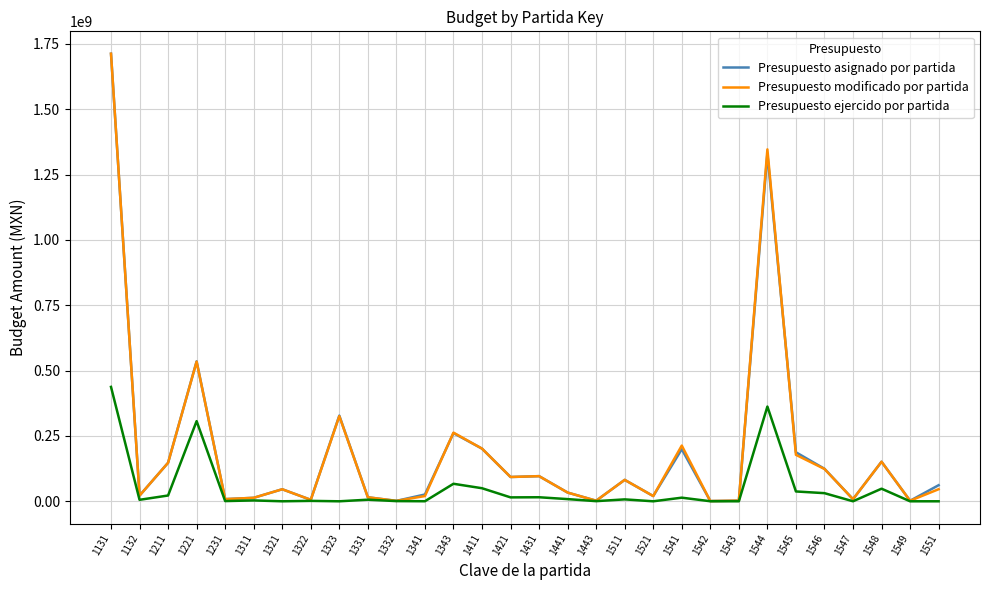

True or false: Presupuesto modificado por partida has more than 2 interior local peaks.

True